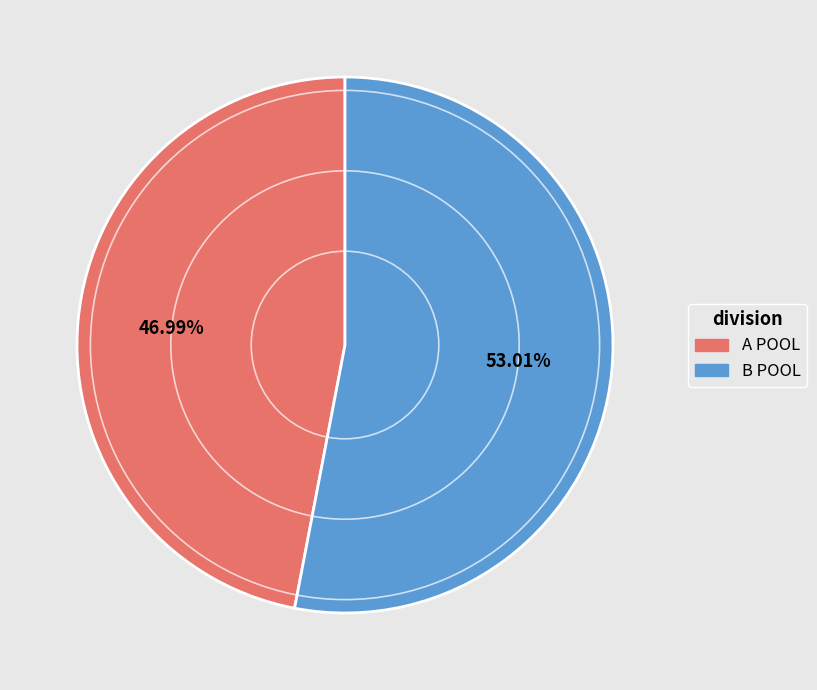

Is B POOL the majority of the pie?

Yes